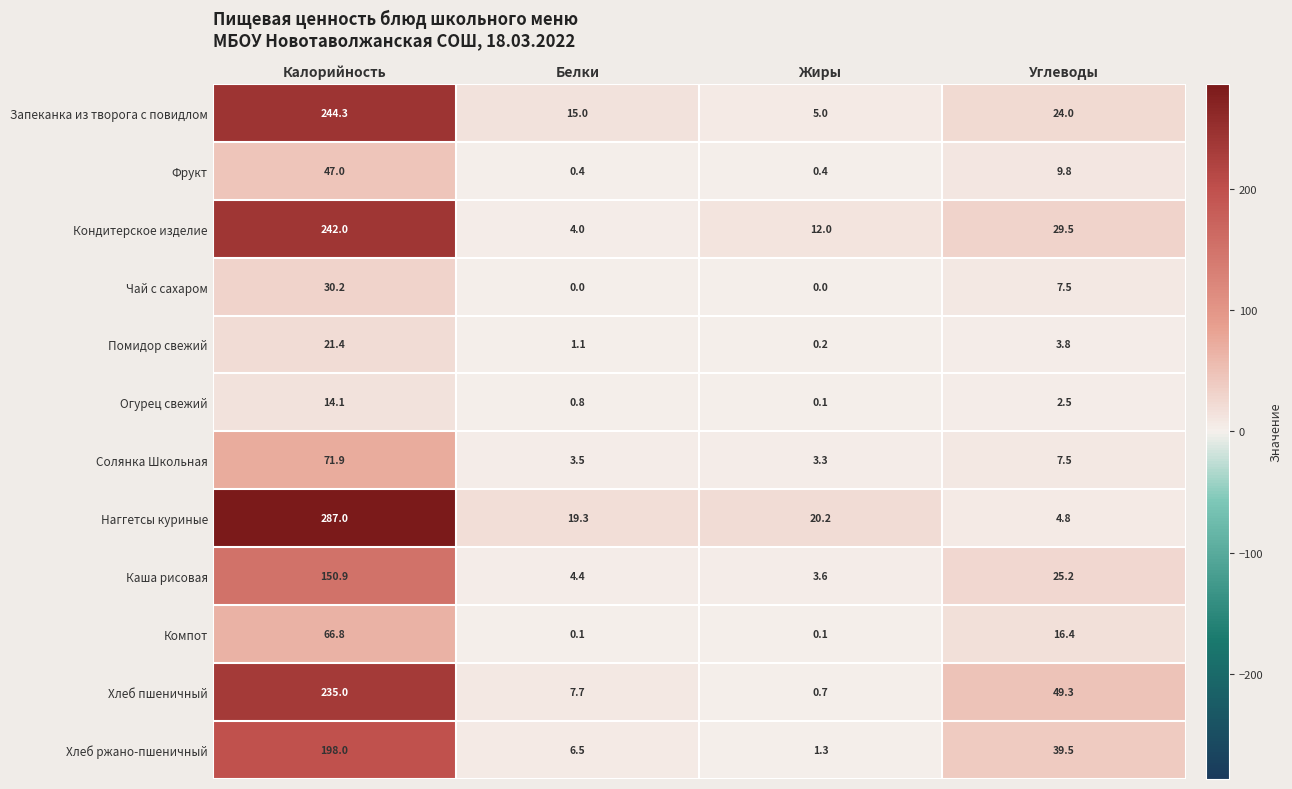

At which label does Фрукт first exceed 9?

Калорийность